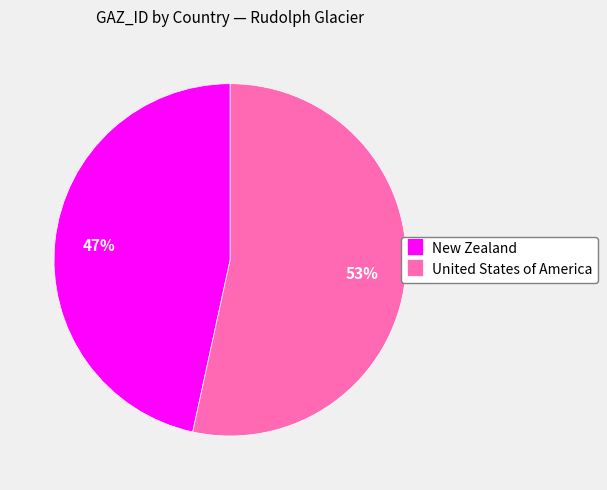

Between New Zealand and United States of America, which is larger?

United States of America